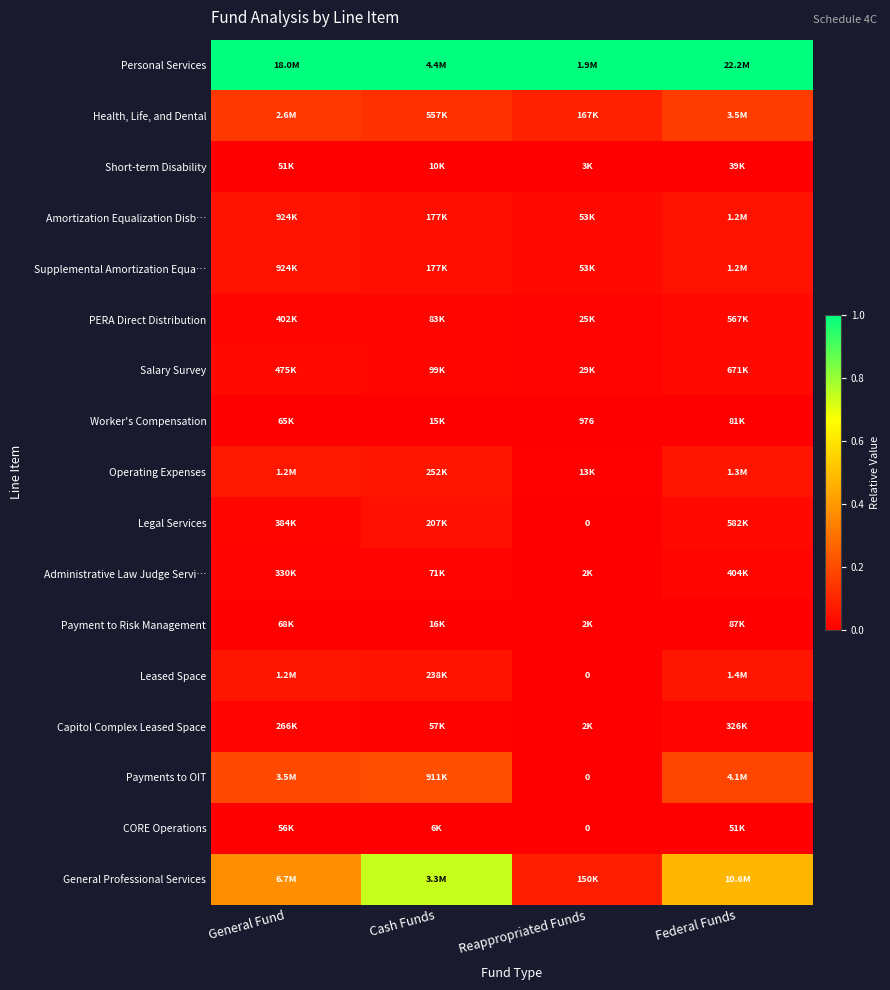

Is it true that Amortization Equalization Disb… equals 0.0 at Cash Funds?

False